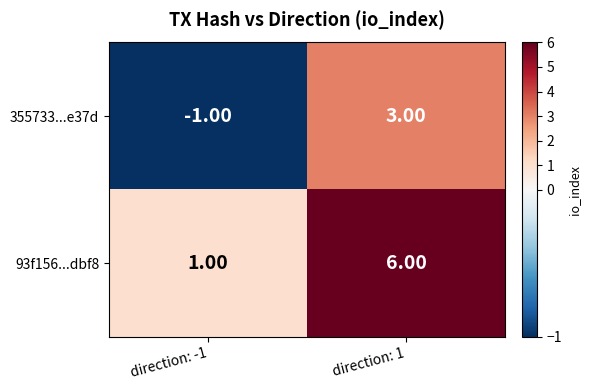

Count the number of categories in the chart.

2